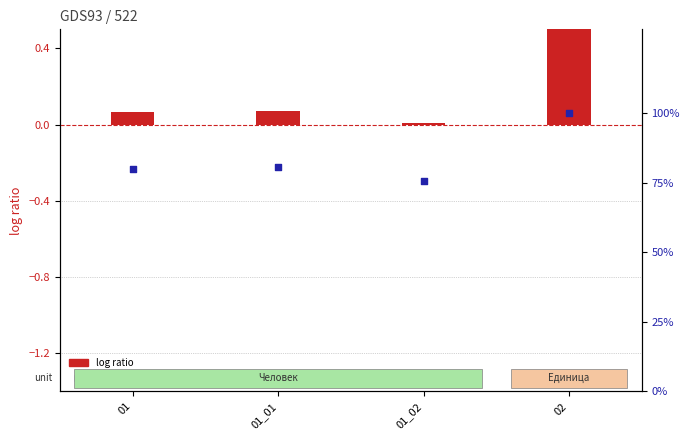

Is the value of percentile rank within the sample at 02 greater than the value of log ratio at 01?

Yes